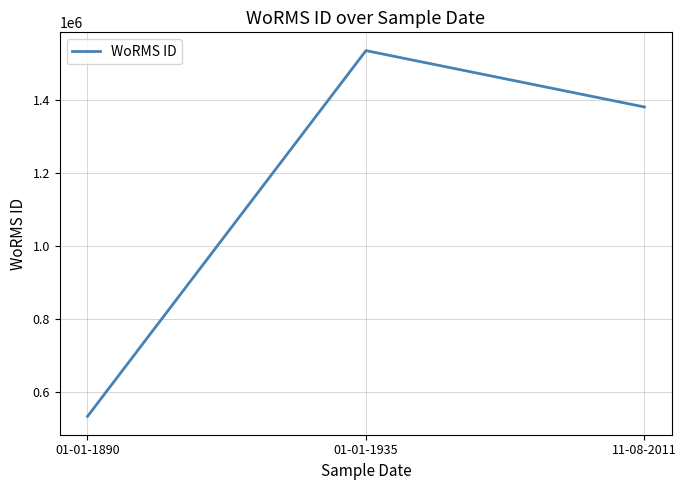

Reading left to right, list all the values displayed in this chart.

532029	1534934	1380402